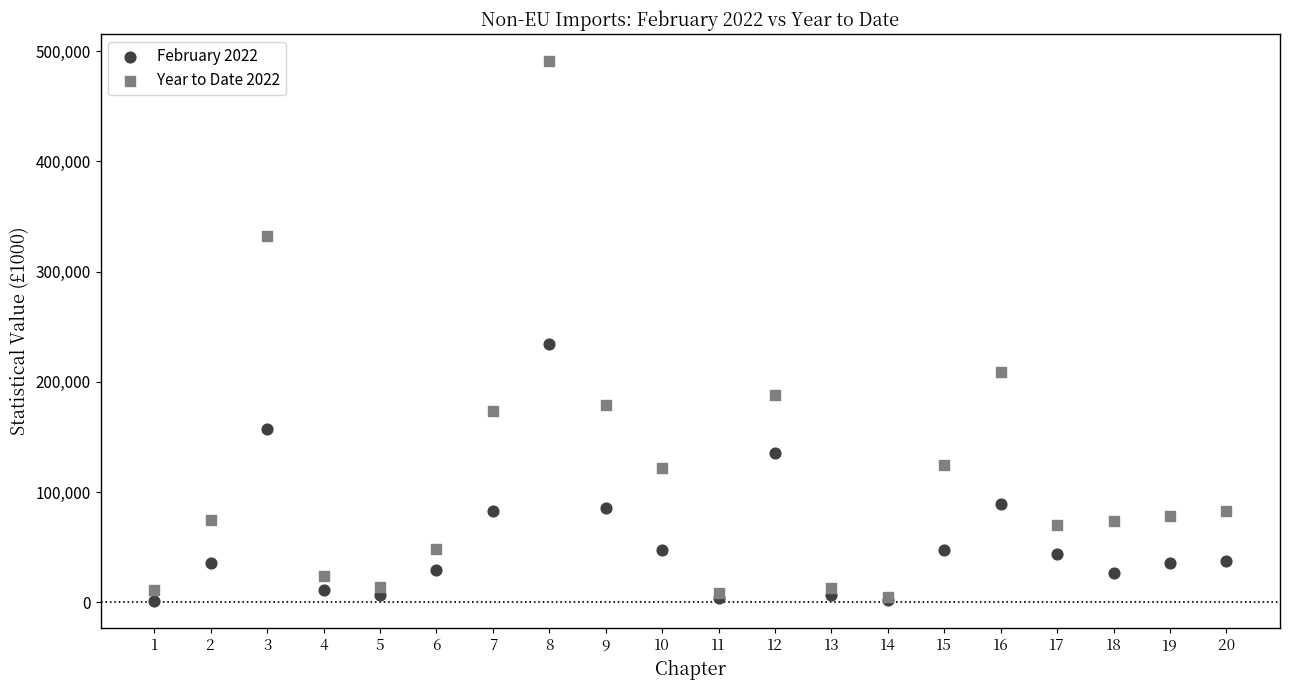

Across all series, what Y value is closest to 246091?

234078